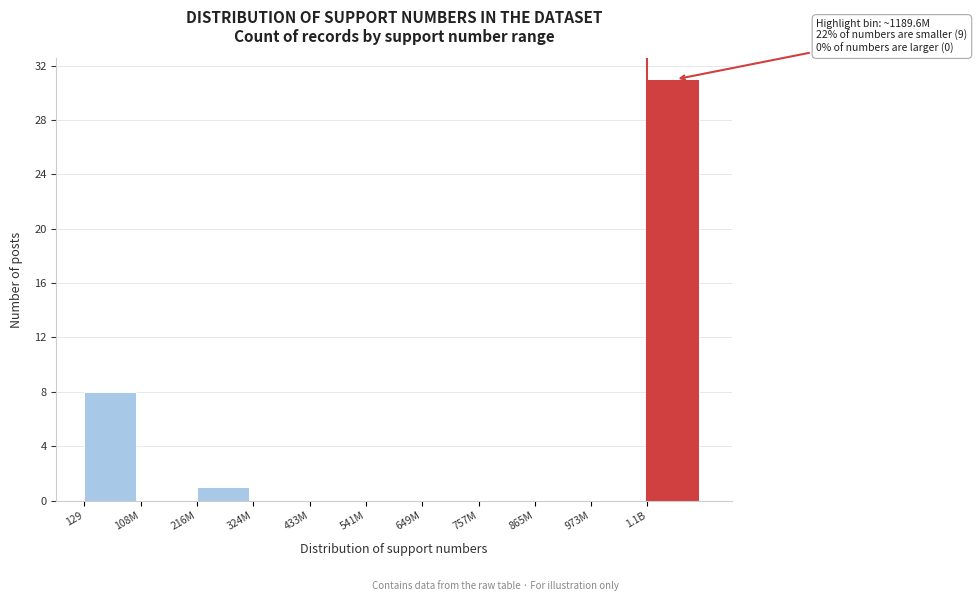

Reading left to right, transcribe all the data shown in this chart.

129=8	108M=0	216M=1	324M=0	433M=0	541M=0	649M=0	757M=0	865M=0	973M=0	1.1B=31